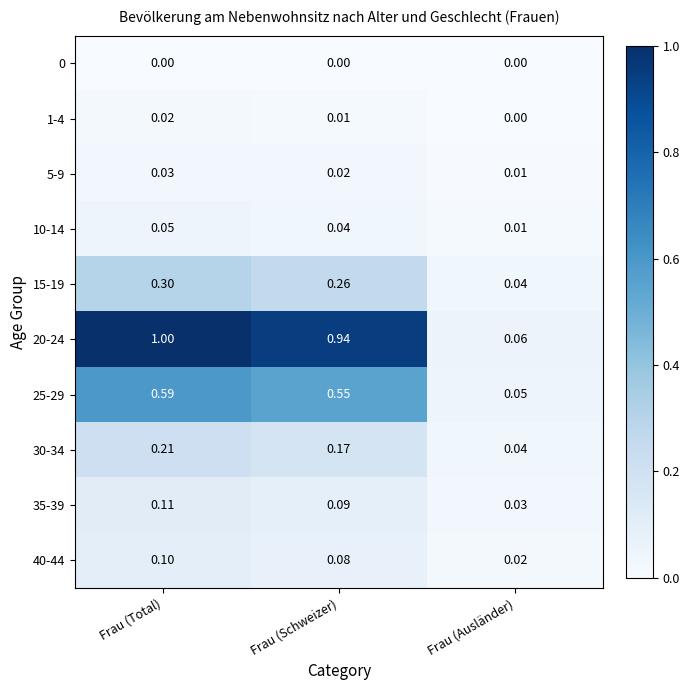

At which label is 40-44 closest to 0?

Frau (Ausländer)